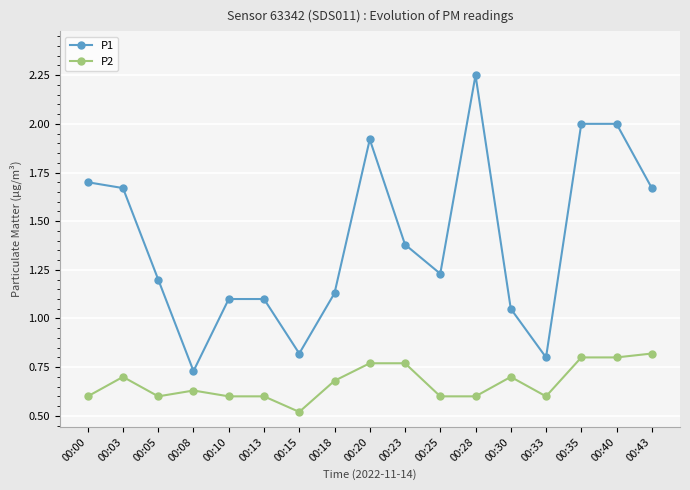

What is the value of the P1 point at the 15th from the left?

2.0